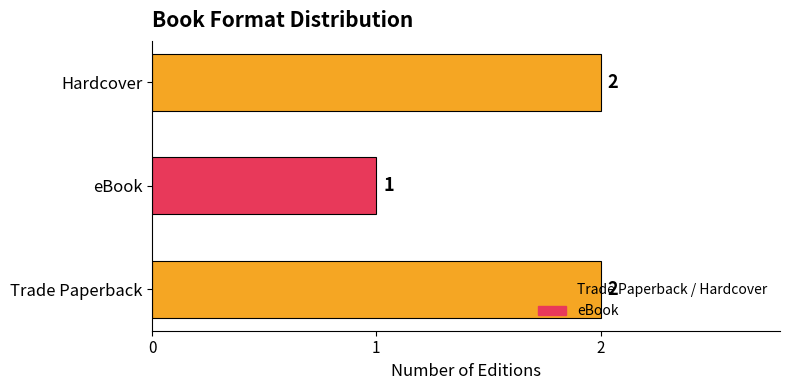

What is the ratio of the value at eBook to the value at Trade Paperback?

0.5